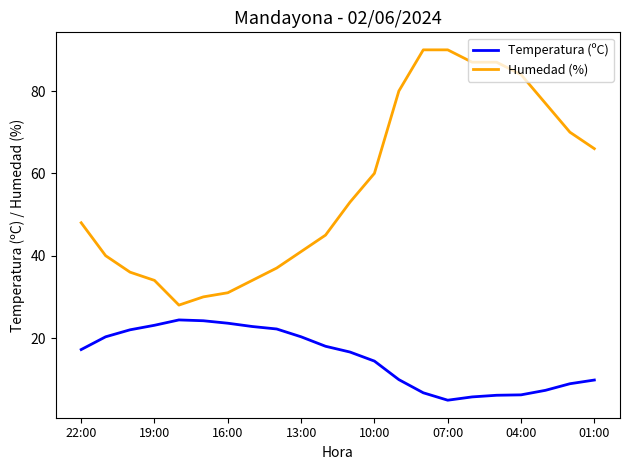

Rank the series by their average value, from lowest to highest.

Temperatura (ºC), Humedad (%)